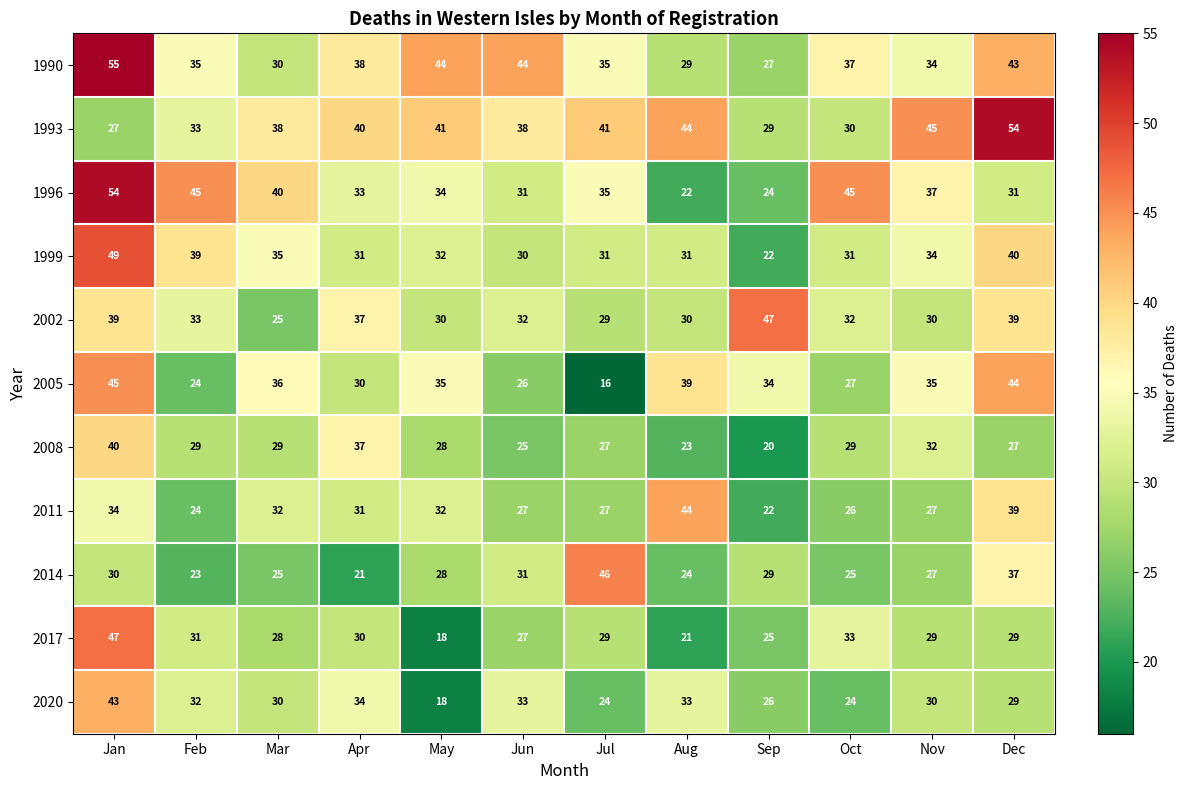

At Oct, list the series in order from smallest to largest.

2020, 2014, 2011, 2005, 2008, 1993, 1999, 2002, 2017, 1990, 1996